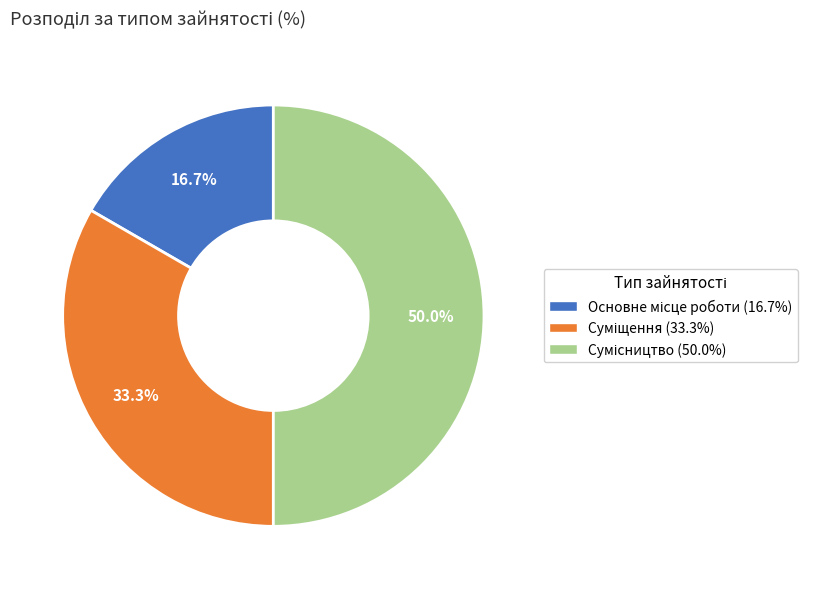

How many segments does this pie chart have?

3